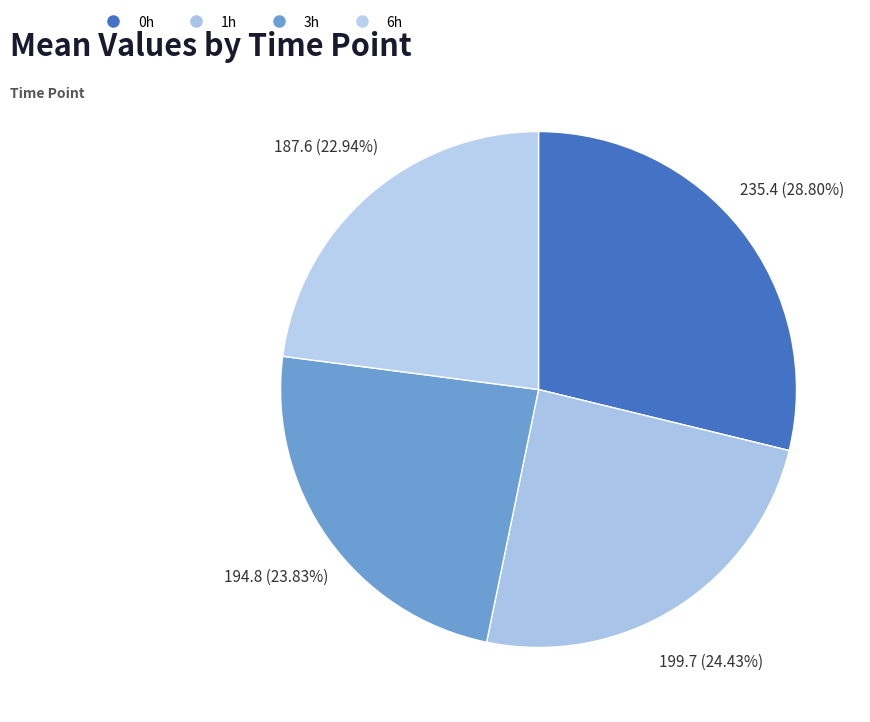

What is the largest slice in the pie chart?

0h